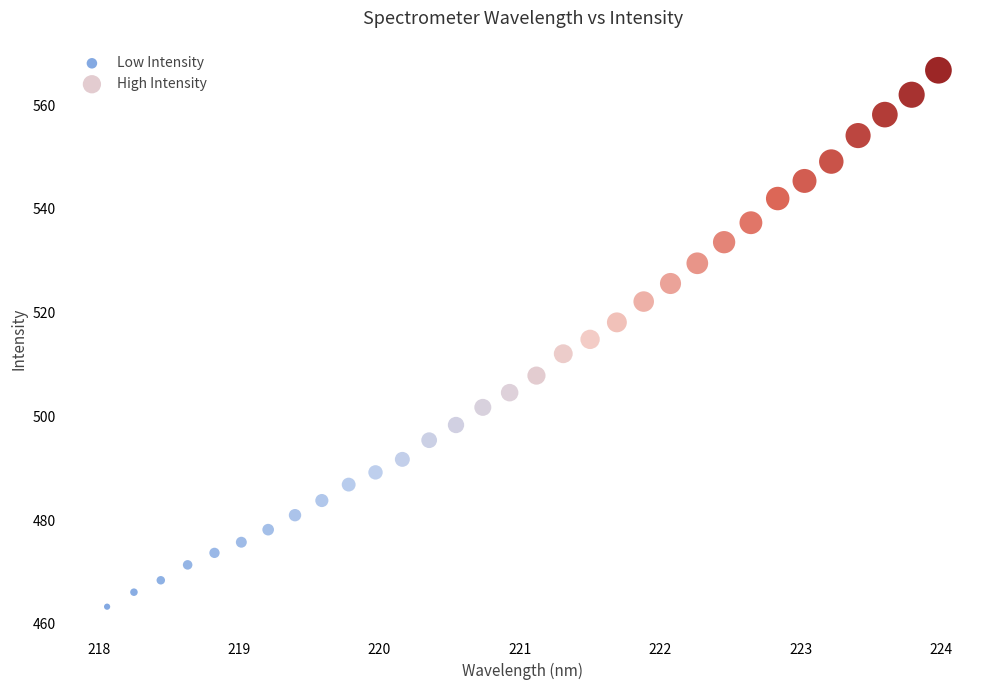

Which series contains the highest Y value?

High Intensity